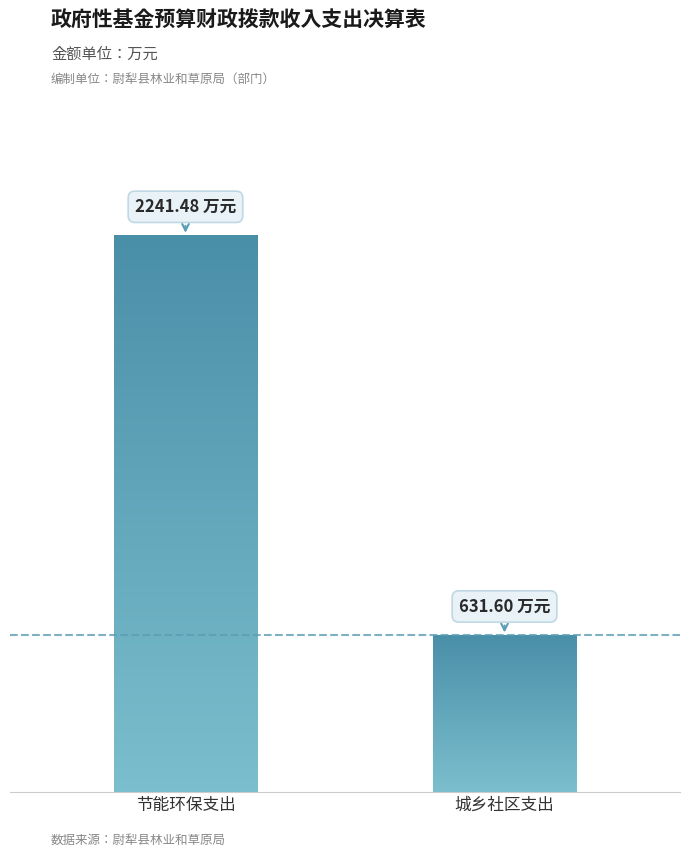

What is the label of the 1st bar from the left?

节能环保支出